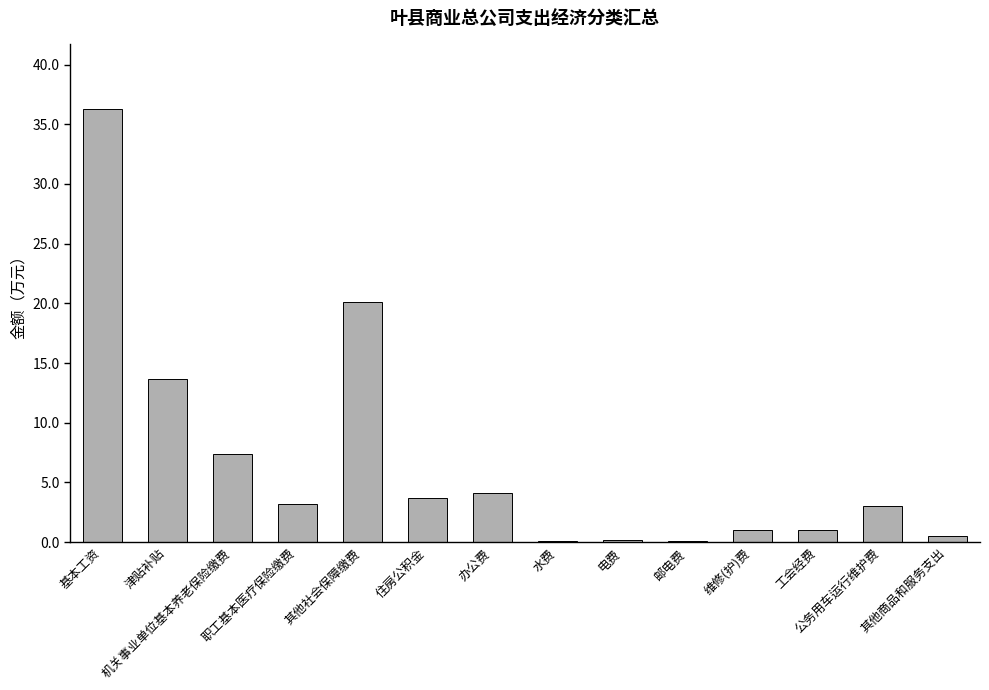

Rank the categories by value from lowest to highest.

水费, 邮电费, 电费, 其他商品和服务支出, 维修(护)费, 工会经费, 公务用车运行维护费, 职工基本医疗保险缴费, 住房公积金, 办公费, 机关事业单位基本养老保险缴费, 津贴补贴, 其他社会保障缴费, 基本工资